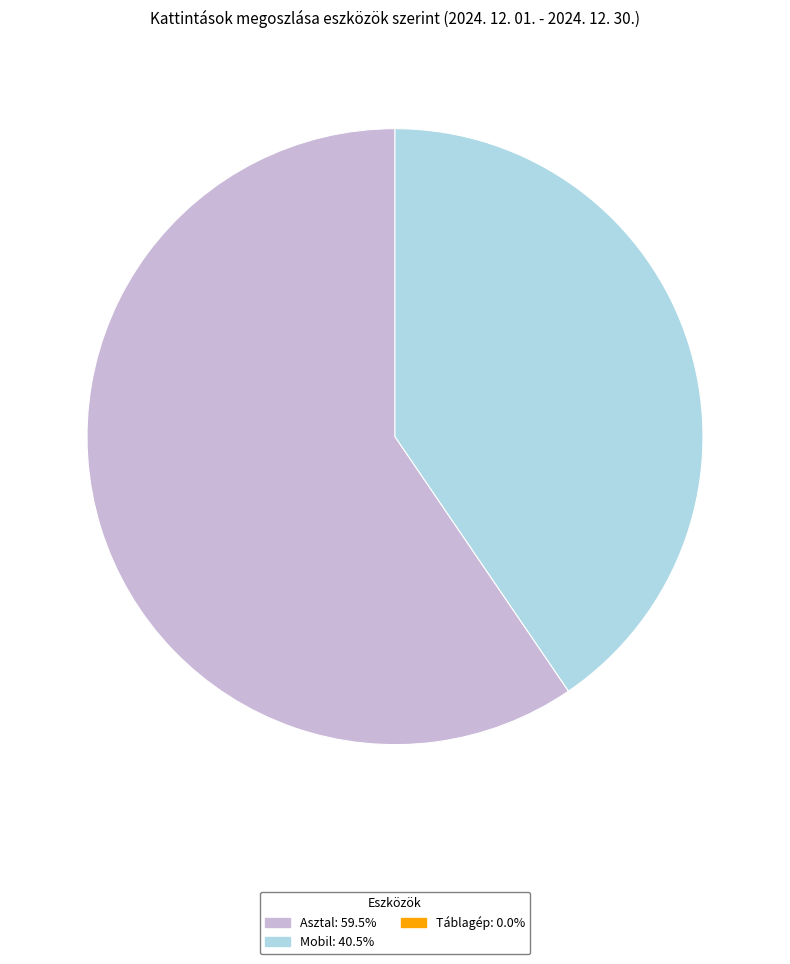

Does any single category account for the majority?

Yes